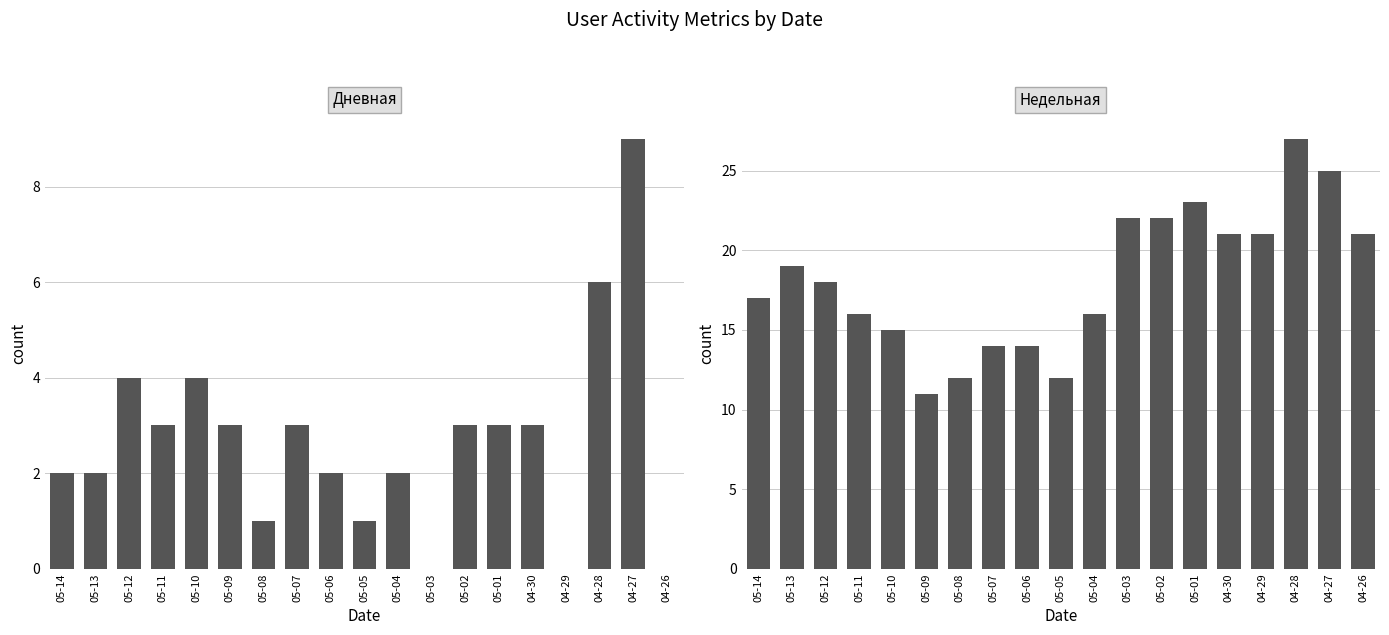

Which category has the lowest value in the Недельная series?

05-09